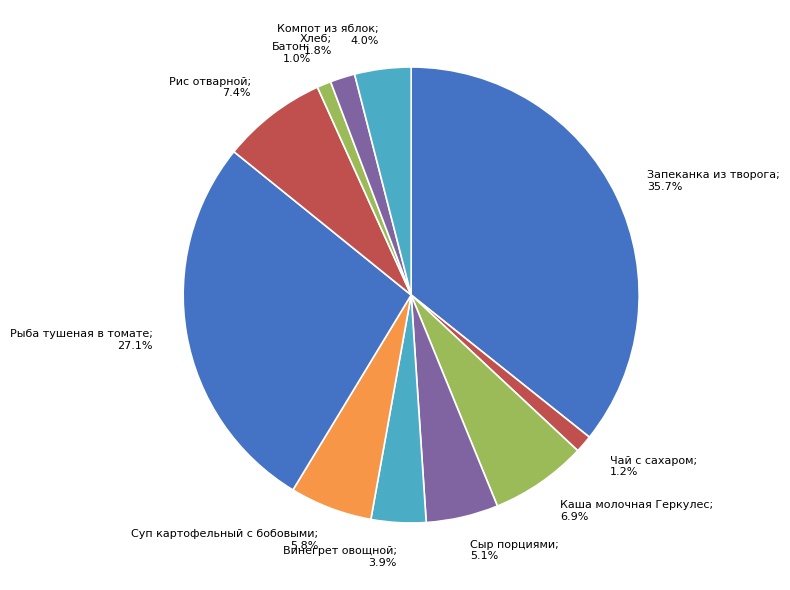

Is it true that Каша молочная Геркулес is 7% of the pie?

True